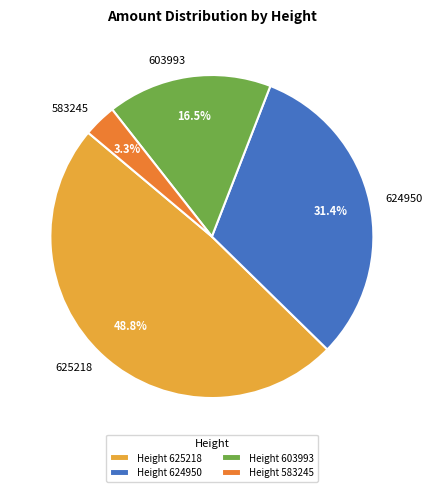

What is the largest slice in the pie chart?

625218